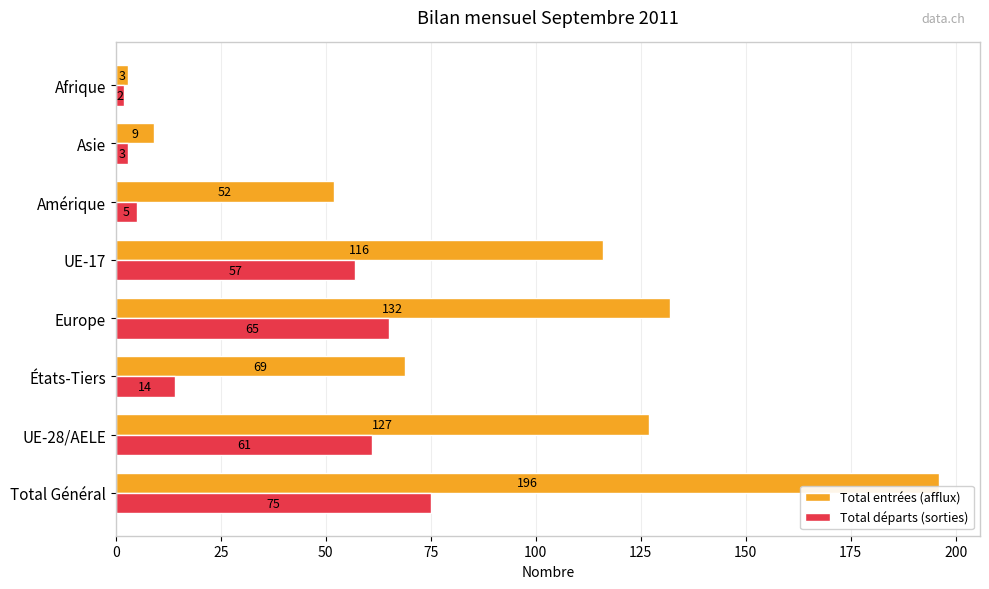

Is it true that Total entrées (afflux) equals 132 at Europe?

True